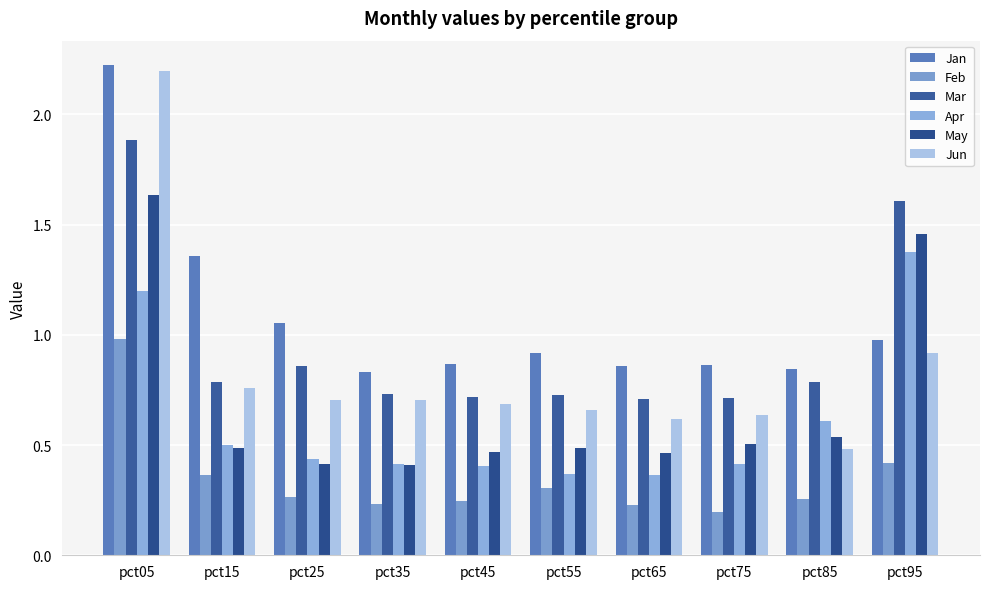

True or false: May has a value of 1.5 at pct95.

True